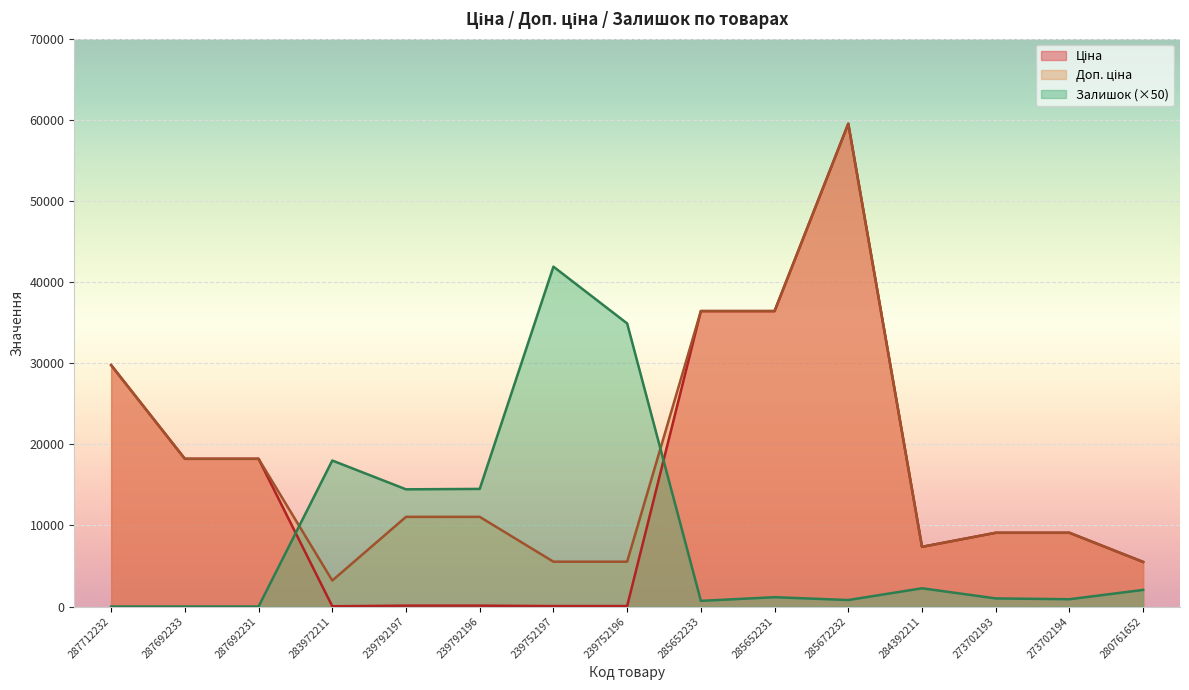

What is the label of the 5th point from the right?

285672232